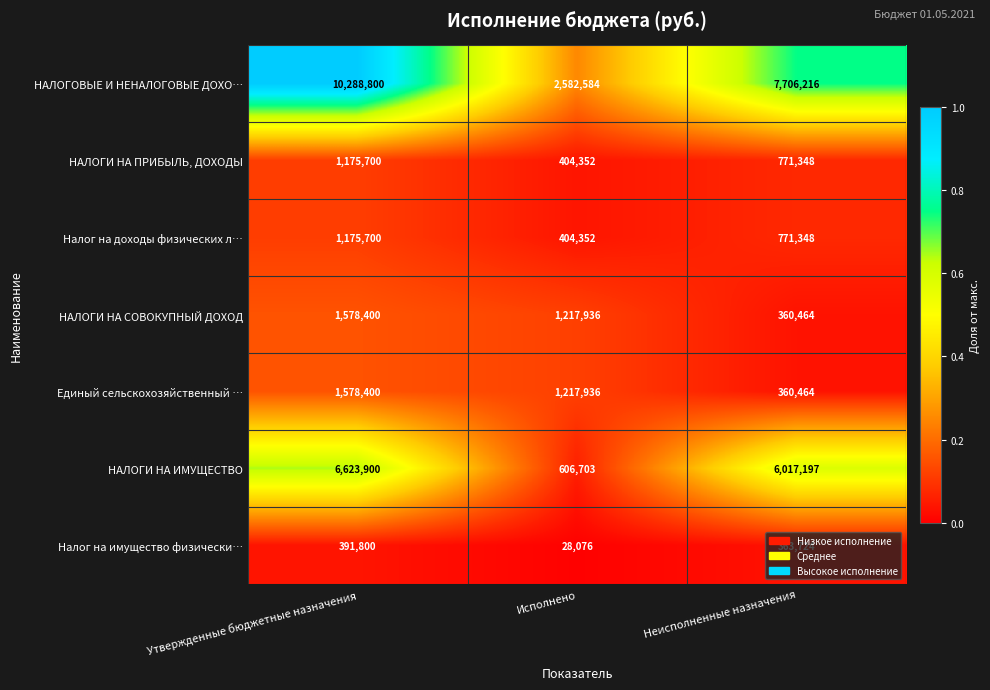

Which series has the largest total across all categories?

НАЛОГОВЫЕ И НЕНАЛОГОВЫЕ ДОХО…